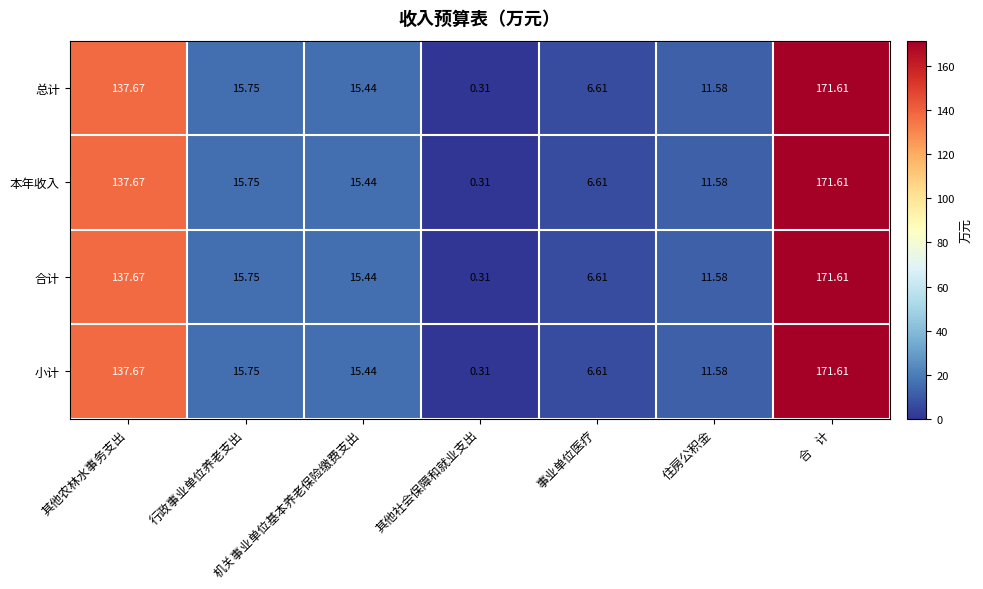

Is the value of 本年收入 at 住房公积金 greater than the value of 小计 at 行政事业单位养老支出?

No